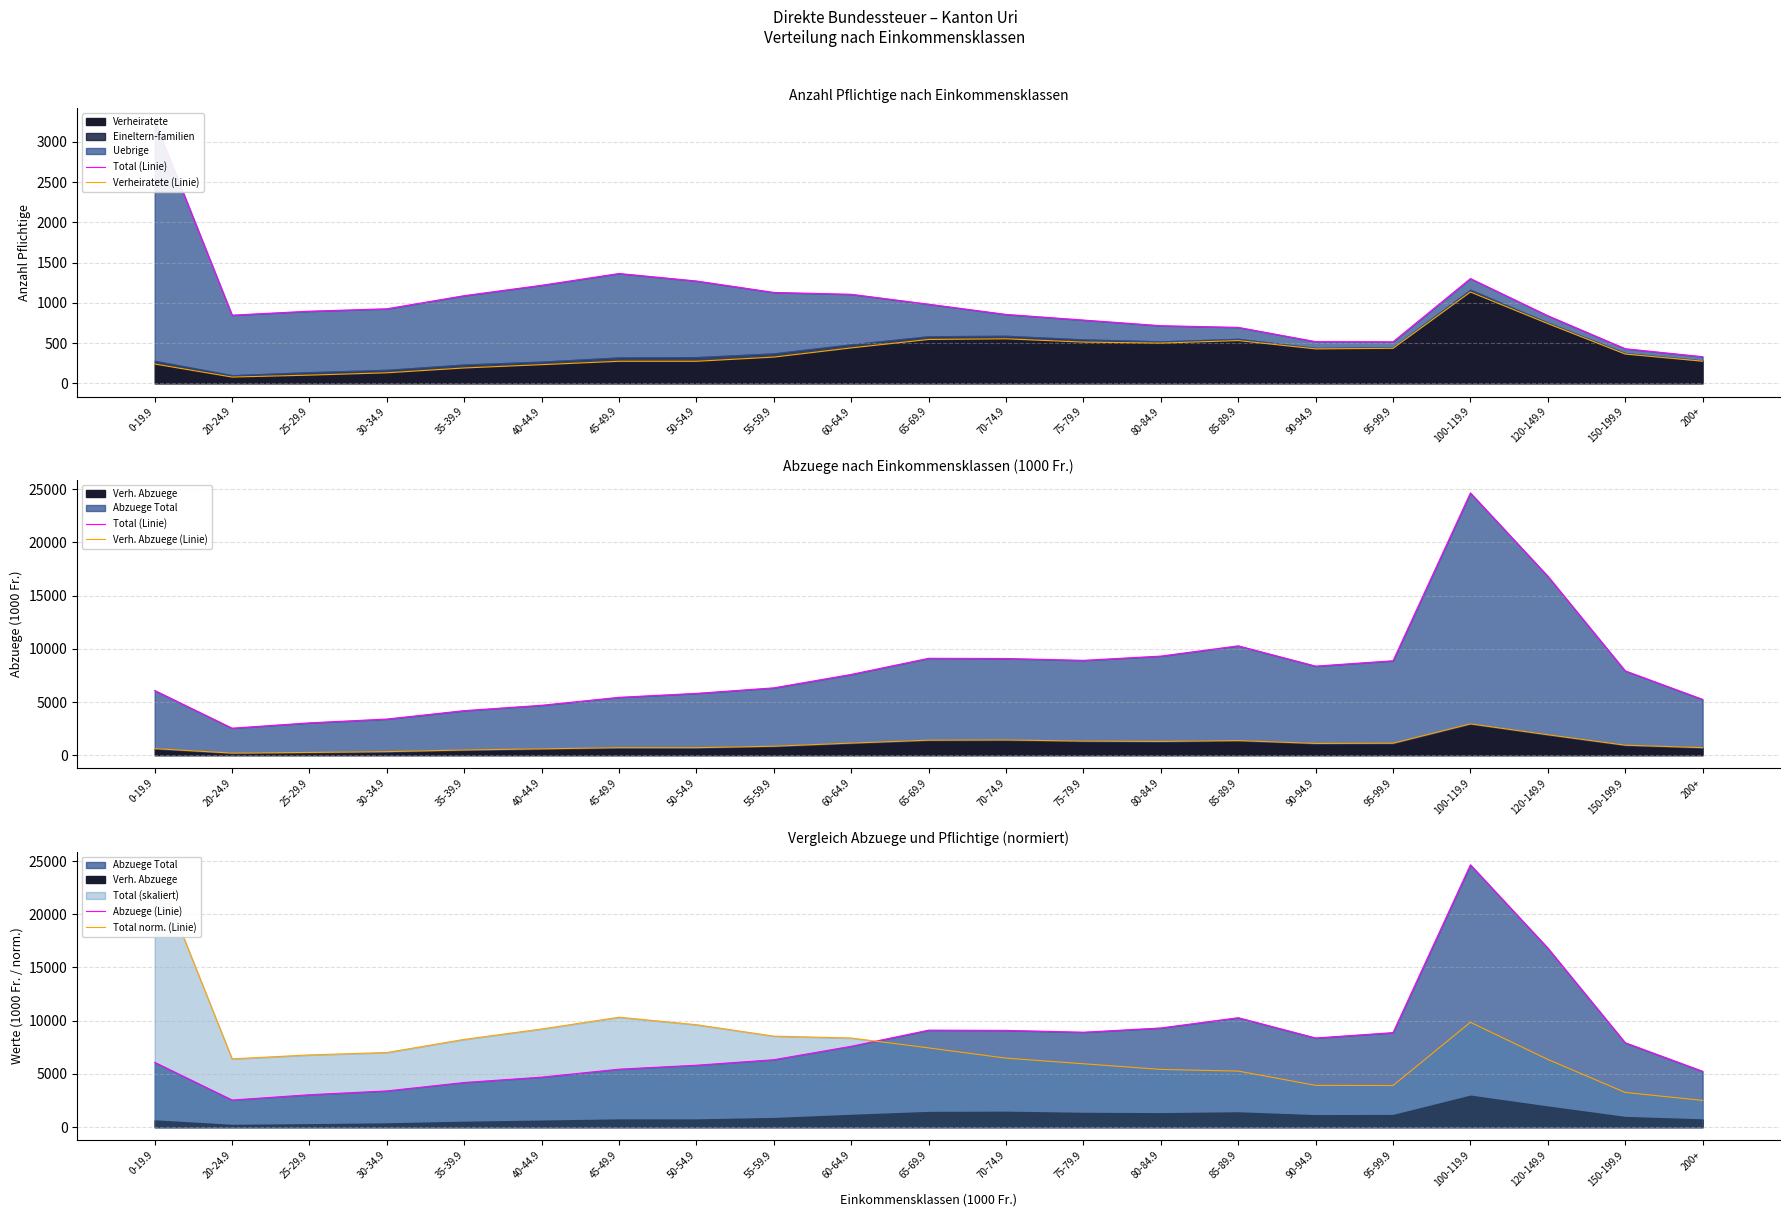

What is the value of the Abzuege (Linie) point at the 15th from the left?

10284.4